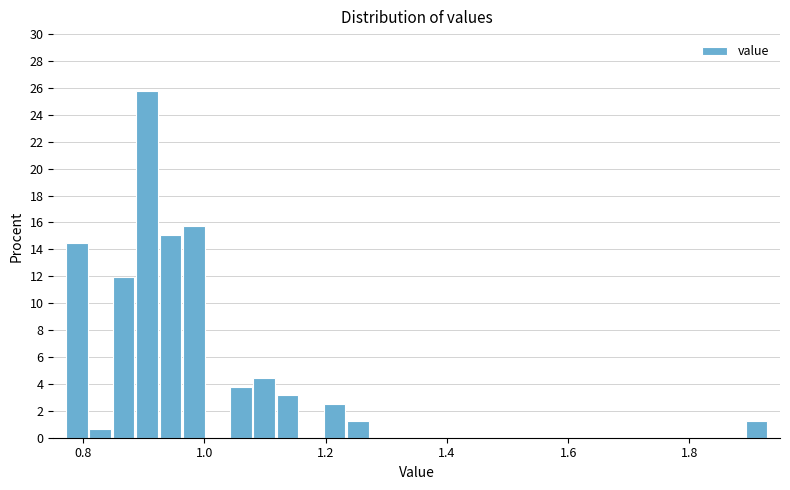

Around what value on the x-axis is the tallest bar? Give the approximate position of its centre, as read against the axis.

0.90